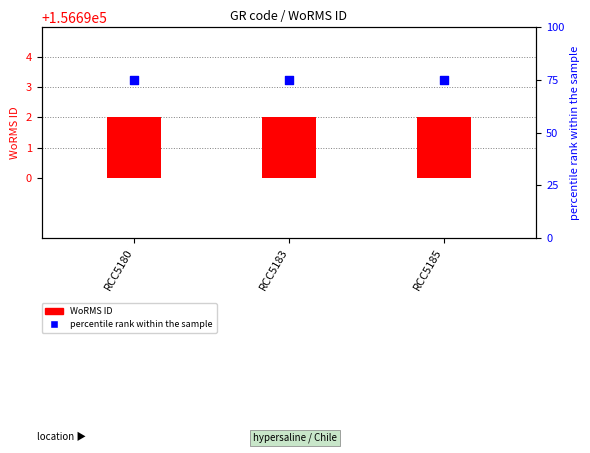

At how many categories does at least one series exceed 46?

3